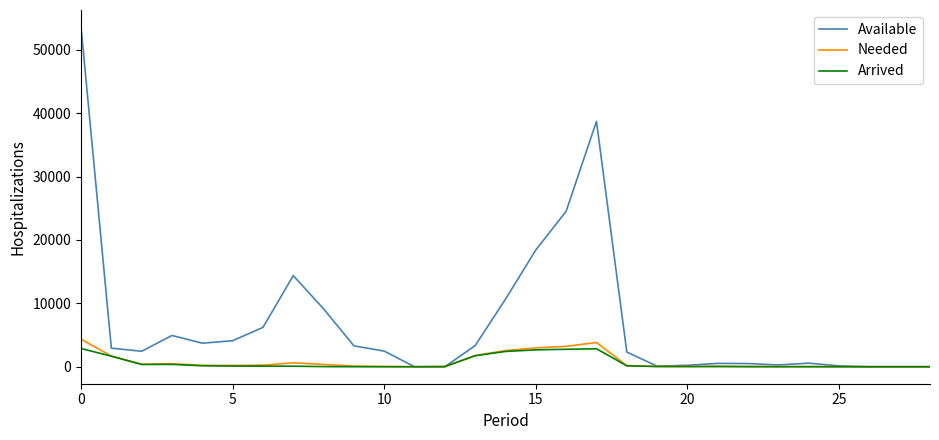

What is the maximum value shown in the chart?

53596